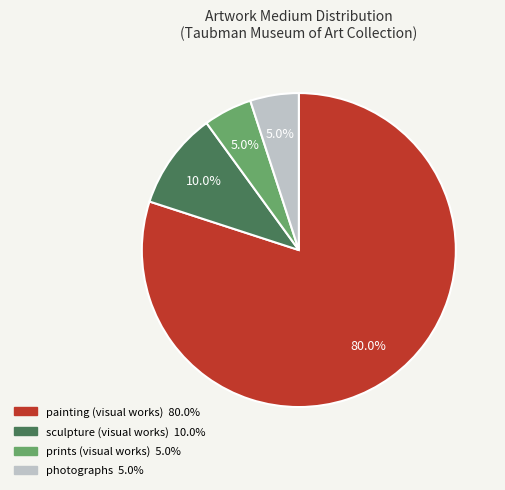

Is there a majority slice in this chart?

Yes